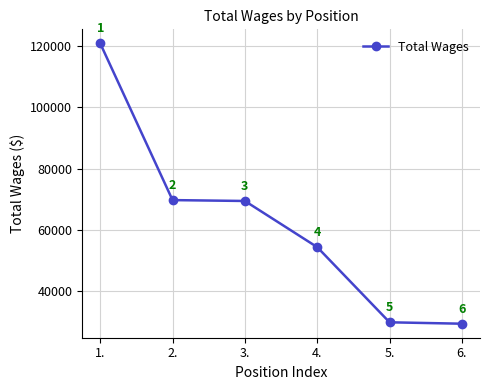

List the labels in order of value, smallest first.

6., 5., 4., 3., 2., 1.